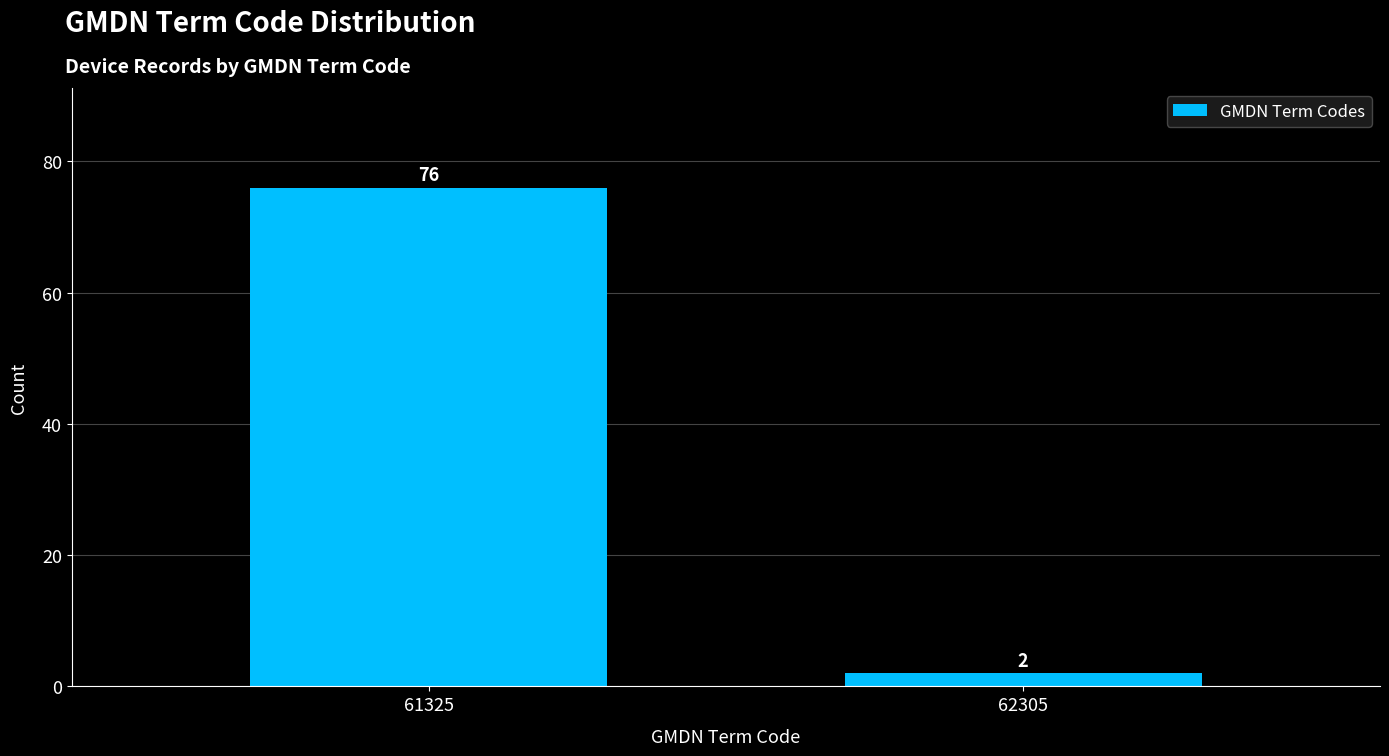

Reading left to right, extract all data points from this chart.

61325=76	62305=2